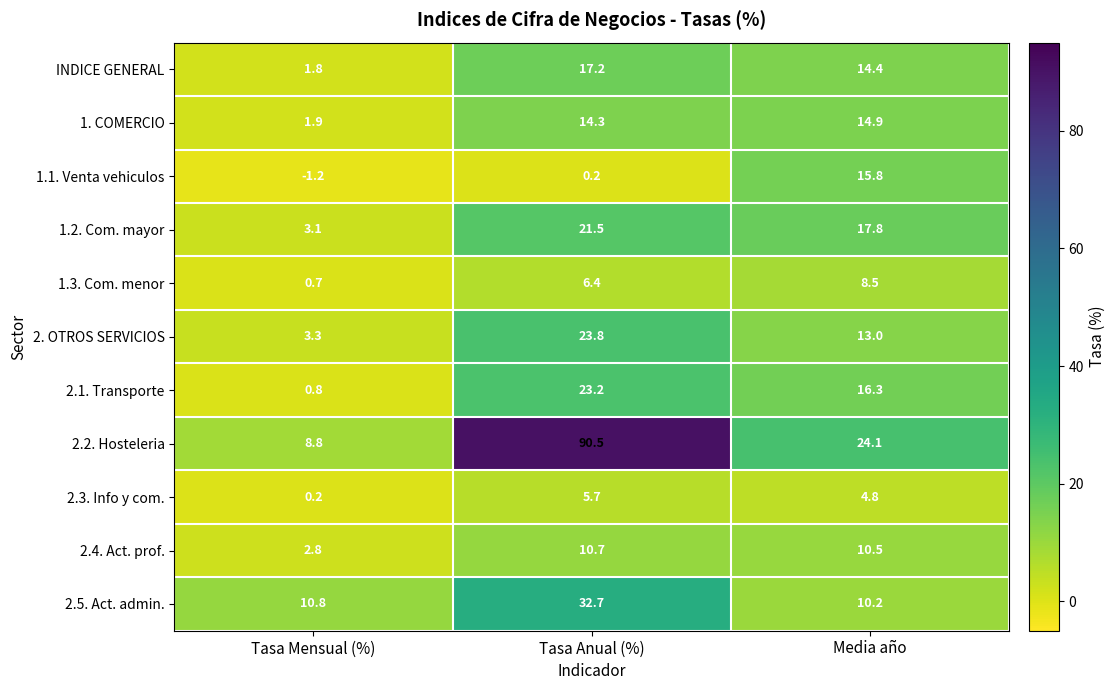

Which series has the widest spread of values?

2.2. Hosteleria